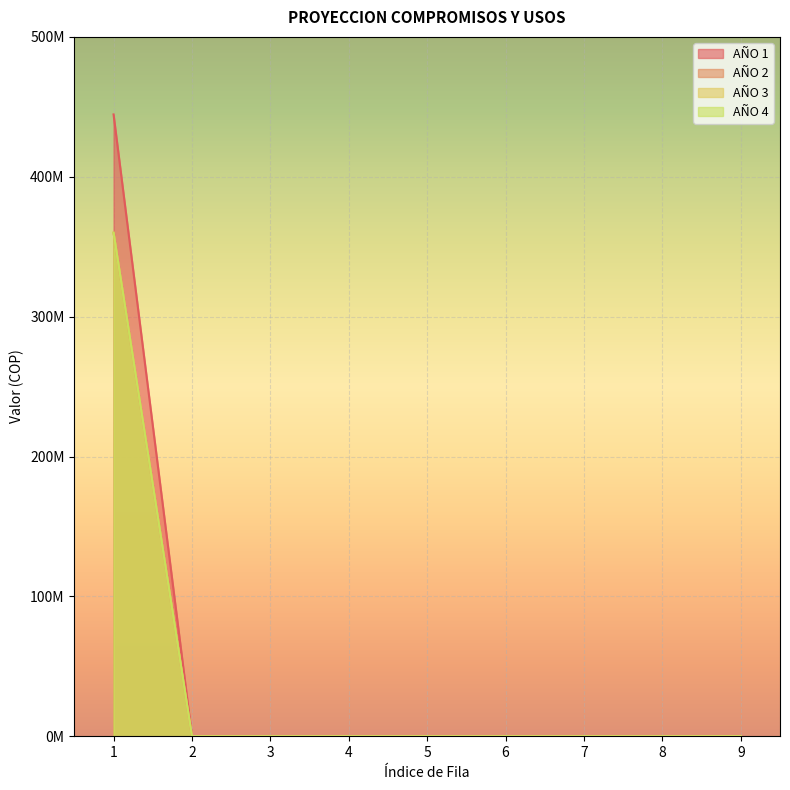

Is it true that AÑO 3 equals -229433612 at 8?

False